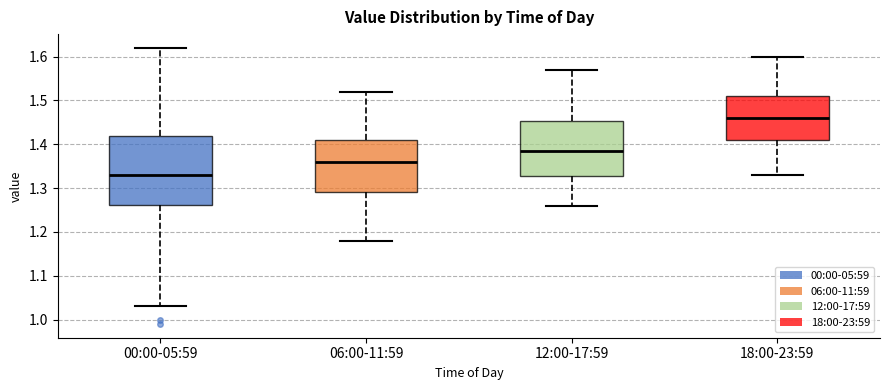

Which box is the tallest, from its lower edge to its upper edge?

00:00-05:59